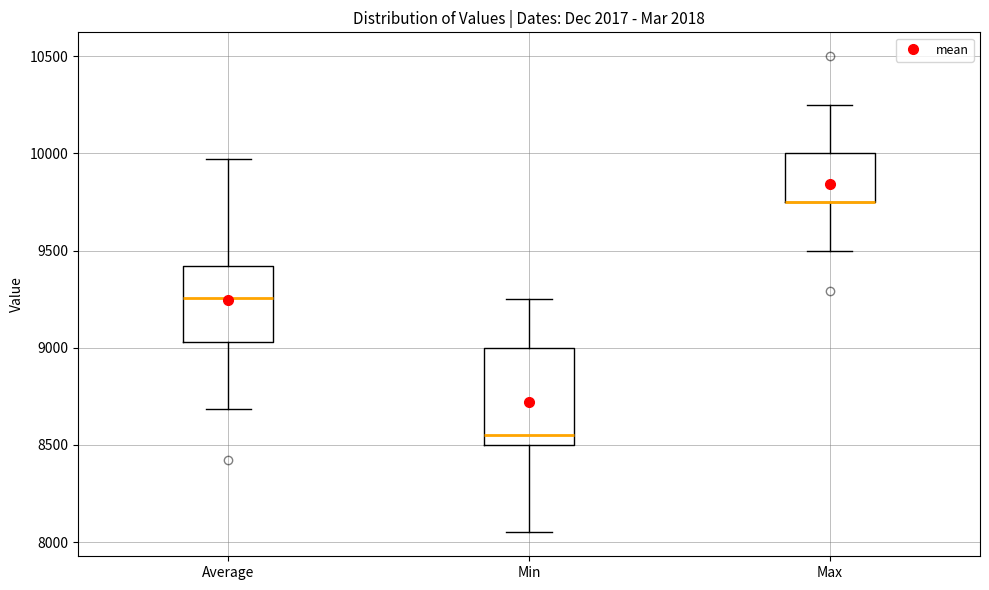

Reading left to right, transcribe this box plot: for each box, give where its median line is, the range the box spans, and where its two whiskers end, as read against the y-axis. The values are not printed on the chart, so give them approximately, as read against the axis.

Average: median 9250, box 9050 to 9400, whiskers 8700 to 9950
Min: median 8550, box 8500 to 9000, whiskers 8050 to 9250
Max: median 9750 (drawn on the box's lower edge), box 9750 to 10000, whiskers 9500 to 10250